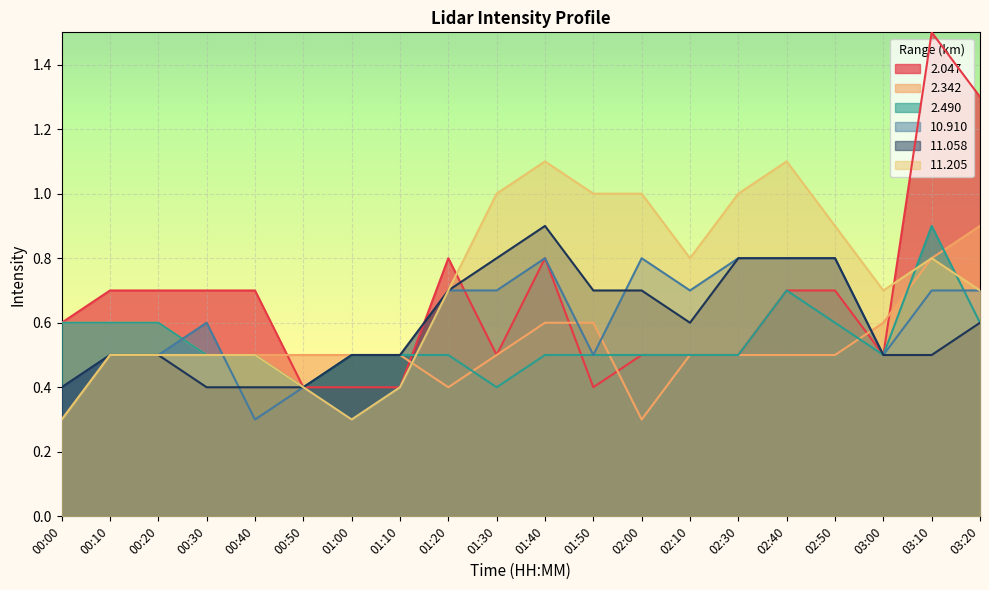

Reading right to left, extract all data points from this chart.

2.047: 1.3	1.5	0.5	0.7	0.7	0.5	0.5	0.5	0.4	0.8	0.5	0.8	0.4	0.4	0.4	0.7	0.7	0.7	0.7	0.6
2.342: 0.9	0.8	0.6	0.5	0.5	0.5	0.5	0.3	0.6	0.6	0.5	0.4	0.5	0.5	0.5	0.5	0.5	0.6	0.6	0.6
2.490: 0.6	0.9	0.5	0.6	0.7	0.5	0.5	0.5	0.5	0.5	0.4	0.5	0.5	0.5	0.4	0.5	0.5	0.6	0.6	0.6
10.910: 0.7	0.7	0.5	0.8	0.8	0.8	0.7	0.8	0.5	0.8	0.7	0.7	0.4	0.3	0.4	0.3	0.6	0.5	0.5	0.4
11.058: 0.6	0.5	0.5	0.8	0.8	0.8	0.6	0.7	0.7	0.9	0.8	0.7	0.5	0.5	0.4	0.4	0.4	0.5	0.5	0.4
11.205: 0.7	0.8	0.7	0.9	1.1	1.0	0.8	1.0	1.0	1.1	1.0	0.7	0.4	0.3	0.4	0.5	0.5	0.5	0.5	0.3